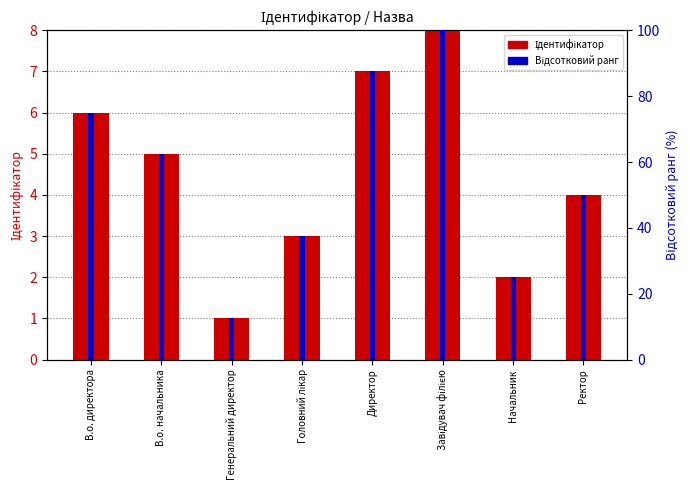

Which has a higher value, В.о. директора or Завідувач філією?

Завідувач філією